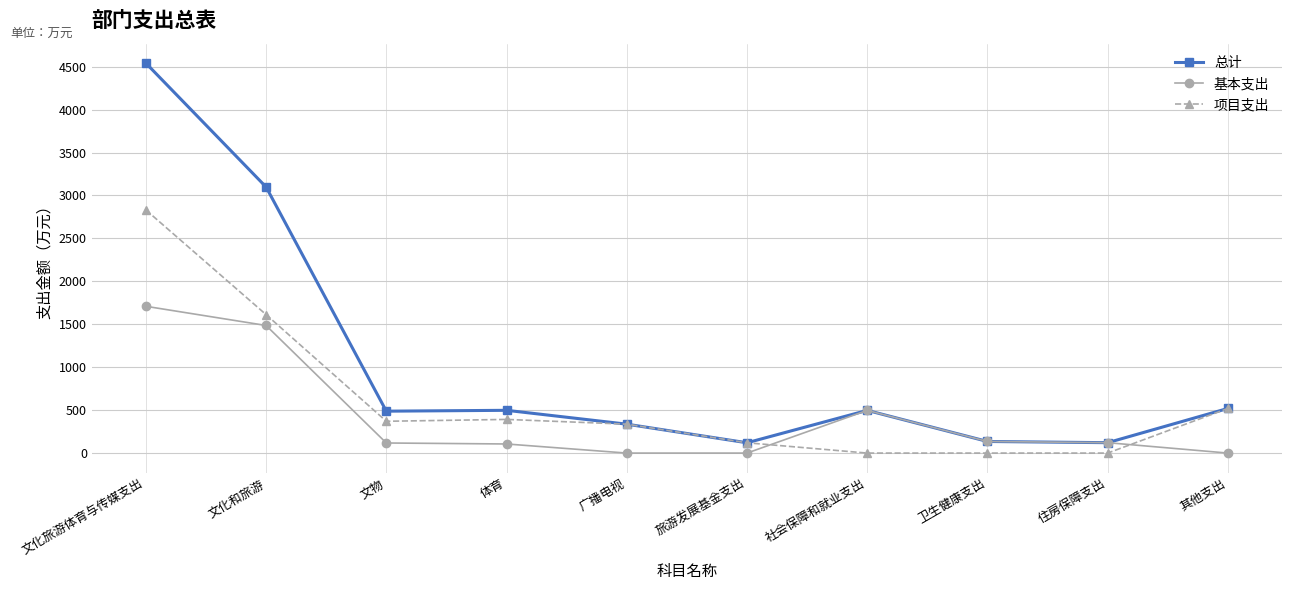

What is the greatest value displayed?

4540.5